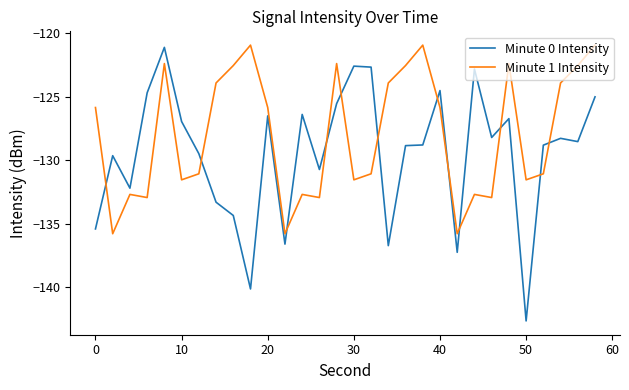

Which series has the largest total across all categories?

Minute 1 Intensity